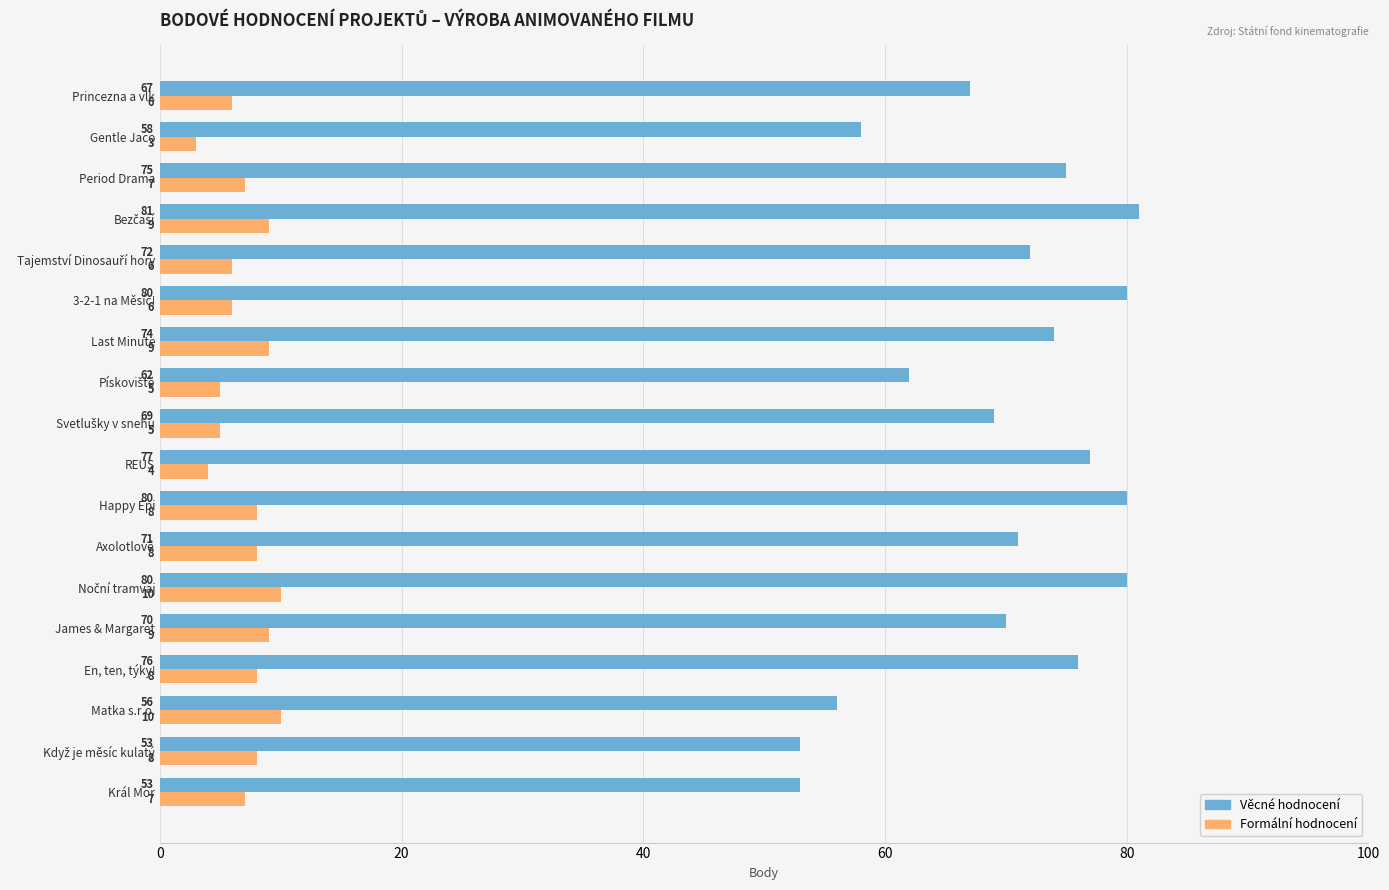

At how many categories does at least one series exceed 59?

14